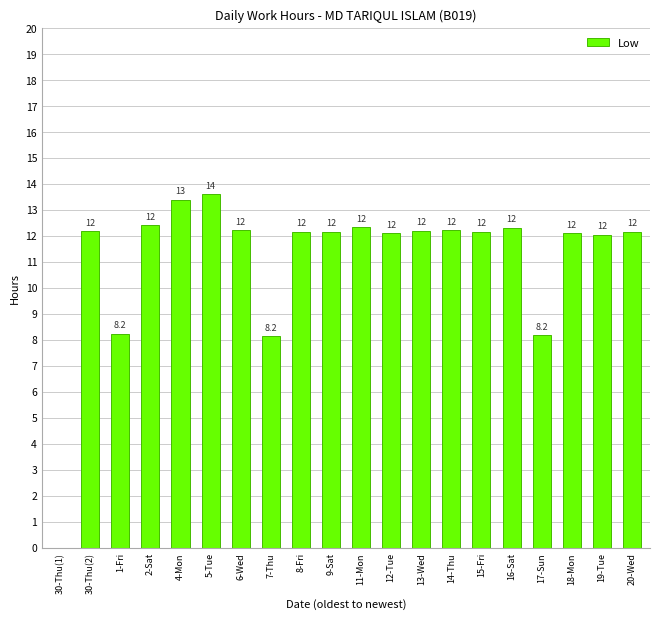

What is the approximate value at 15-Fri?

12.2